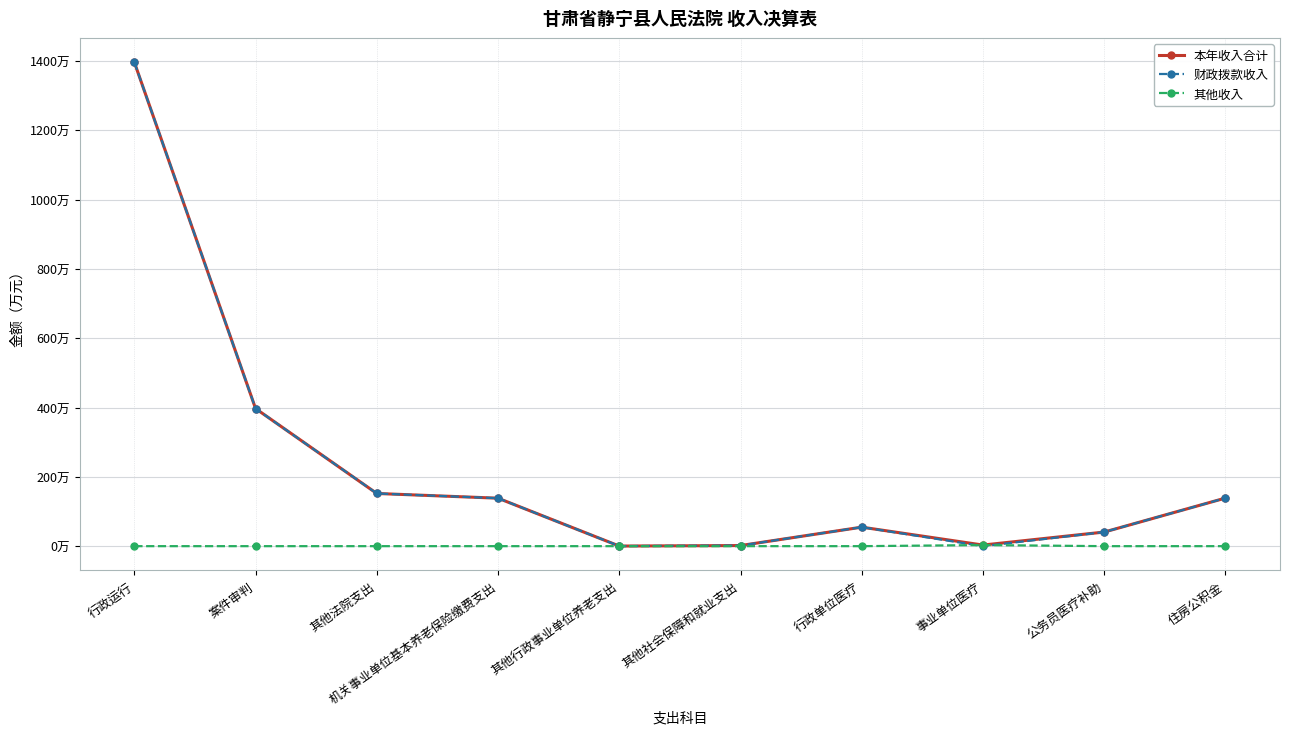

Which series ends up on top after the final intersection of 其他收入 and 财政拨款收入?

财政拨款收入